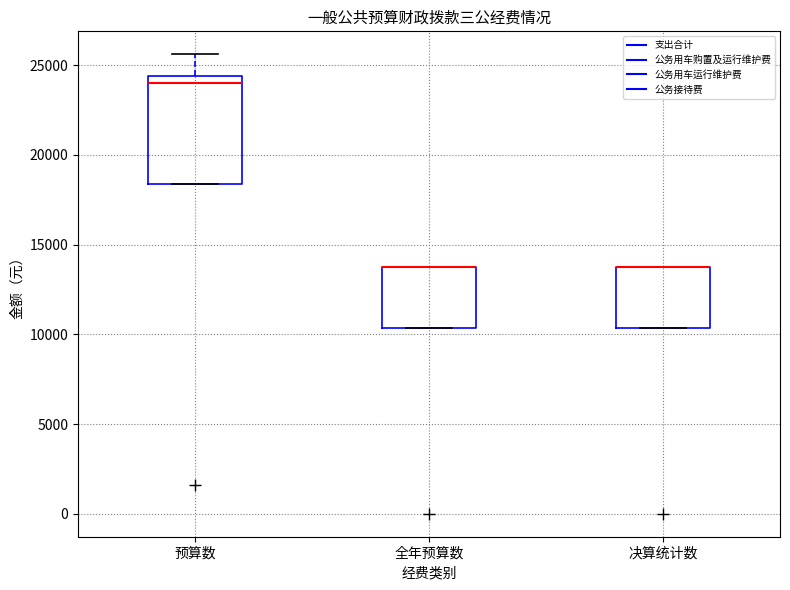

Where is the upper edge of the box for 决算统计数 on the y-axis? The values are not printed on the chart, so give them approximately, as read against the axis.

14000